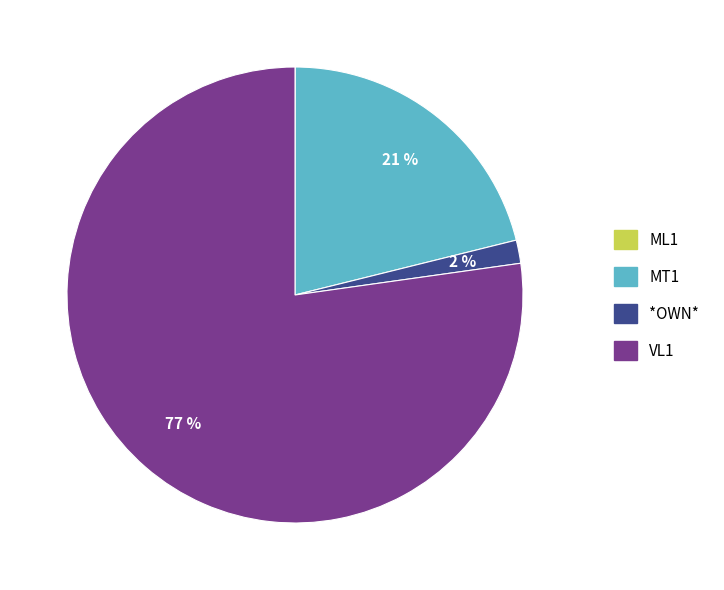

Does VL1 account for over 50% of the chart?

Yes